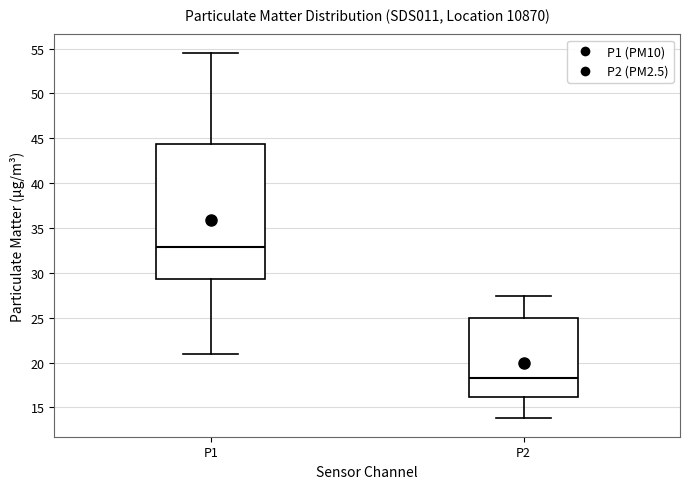

Comparing the boxes themselves (not the whiskers), which one is the tallest?

P1